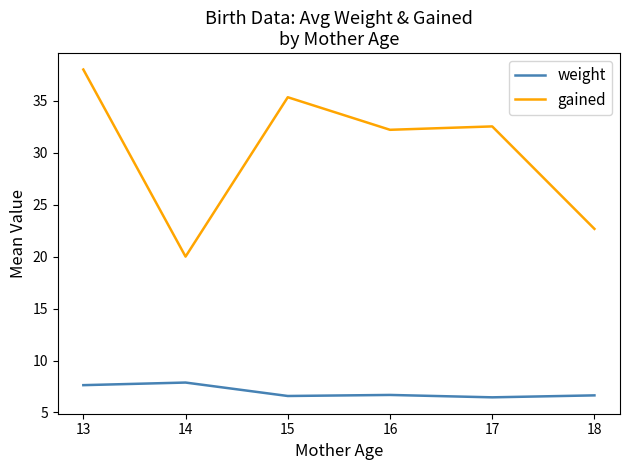

Which series has the largest total across all categories?

gained